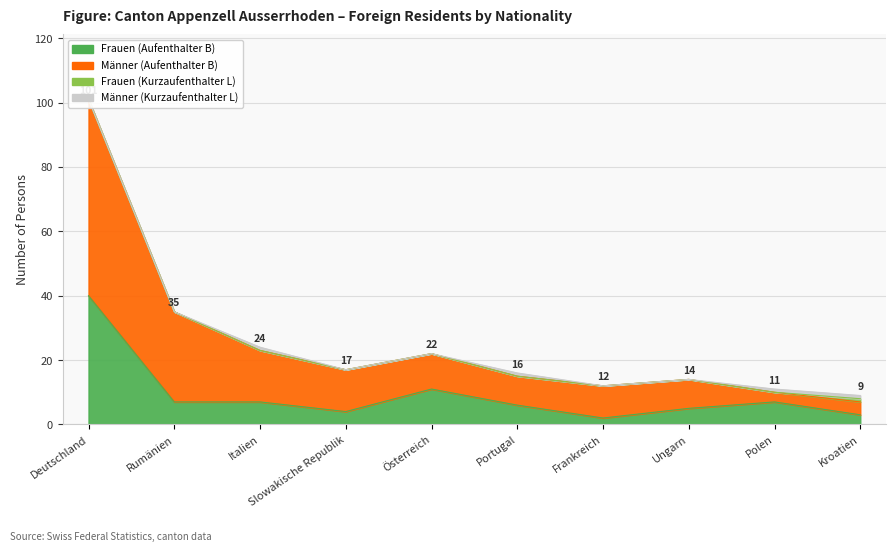

Where does the Männer (Aufenthalter B) series first go above 17?

Deutschland